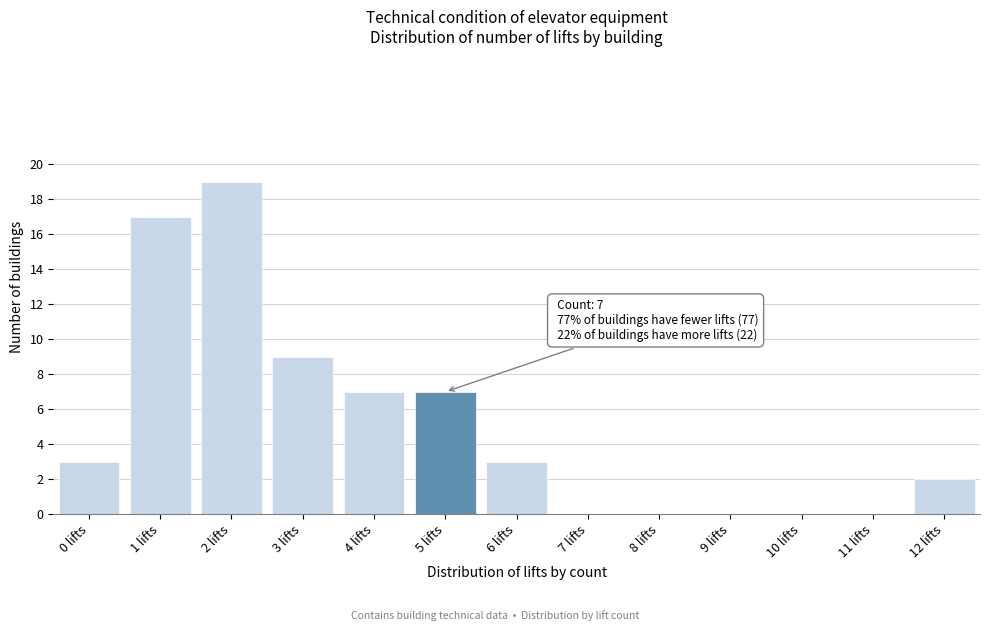

Reading right to left, transcribe all the data shown in this chart.

12 lifts=2	11 lifts=0	10 lifts=0	9 lifts=0	8 lifts=0	7 lifts=0	6 lifts=3	5 lifts=7	4 lifts=7	3 lifts=9	2 lifts=19	1 lifts=17	0 lifts=3